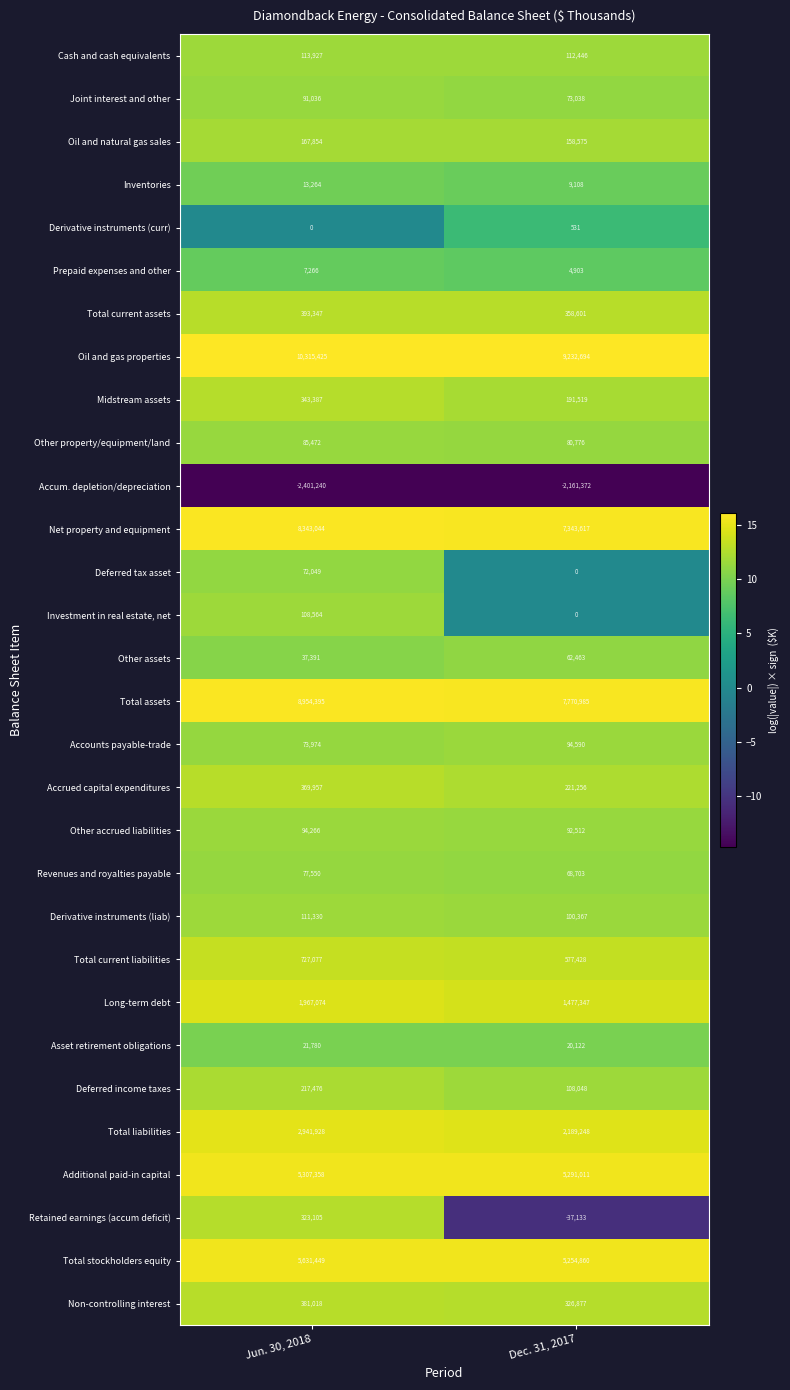

How many categories are shown in the chart?

2